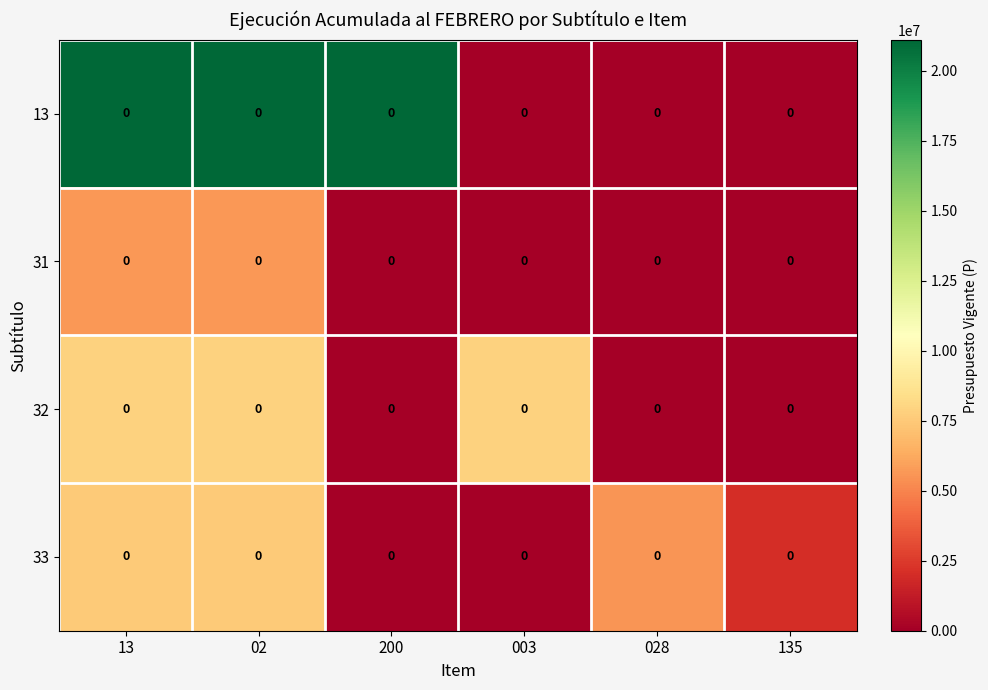

How many positive values does the 31 series have?

2